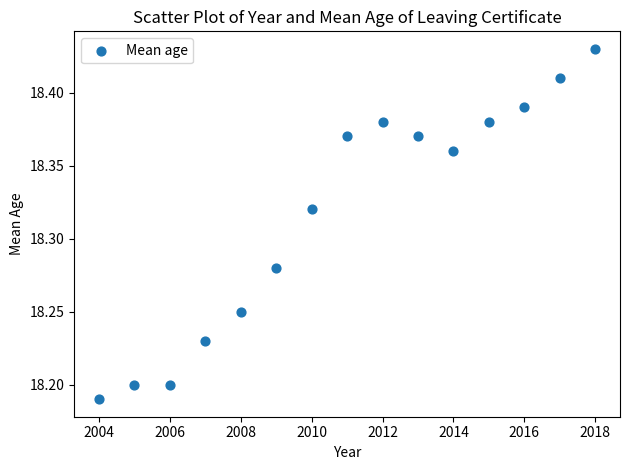

What is the range of X values (max minus min)?

14.0